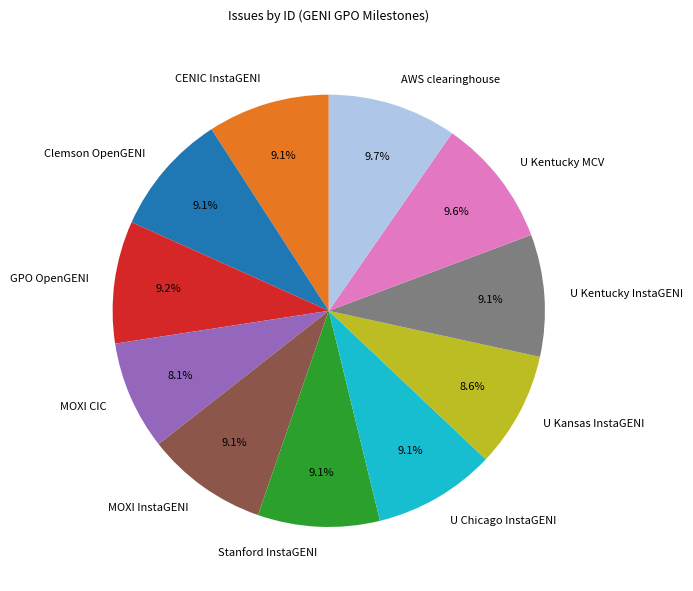

True or false: Stanford InstaGENI accounts for 9% of the total.

True